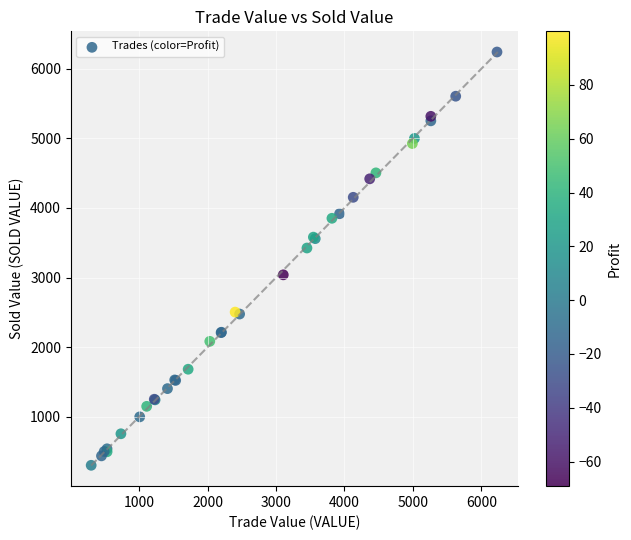

What Y value in the scatter plot is closest to 3271?

3424.5